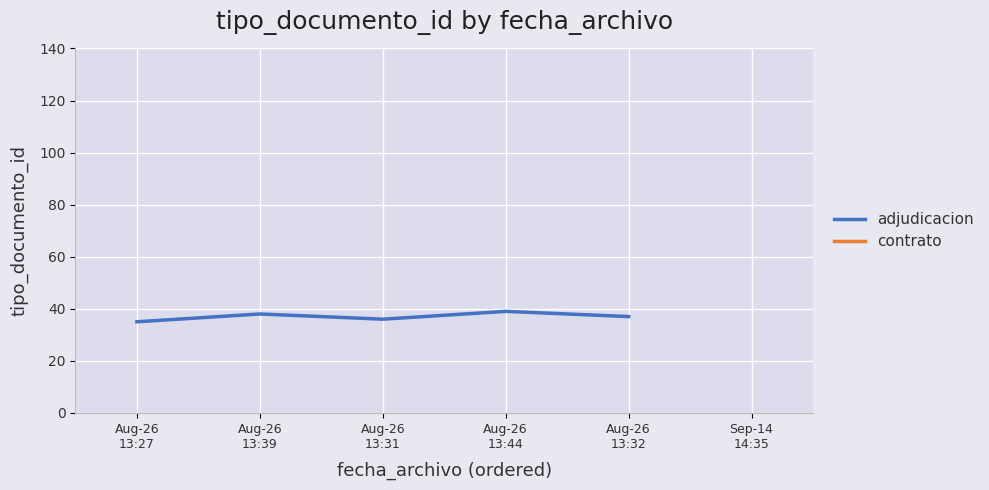

Reading left to right, transcribe all the data shown in this chart.

Aug-26
13:27=35	Aug-26
13:39=38	Aug-26
13:31=36	Aug-26
13:44=39	Aug-26
13:32=37